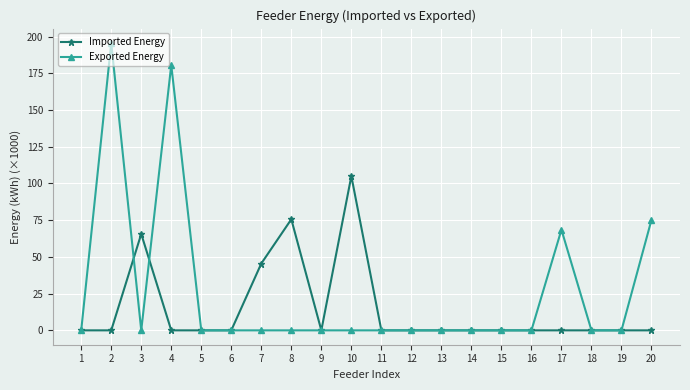

After their last crossing, which series has the higher values: Exported Energy or Imported Energy?

Exported Energy